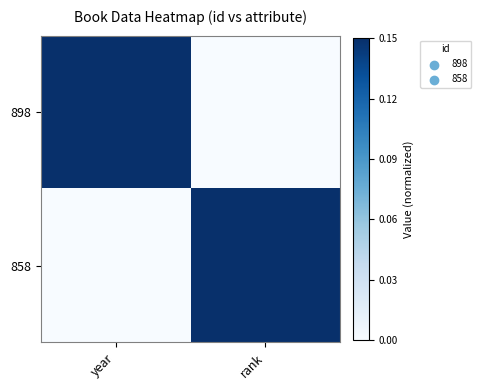

Which has a higher value, year or rank?

year